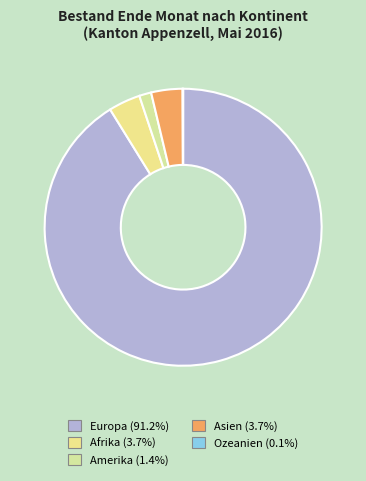

The Afrika slice represents 1% of the pie. True or false?

False